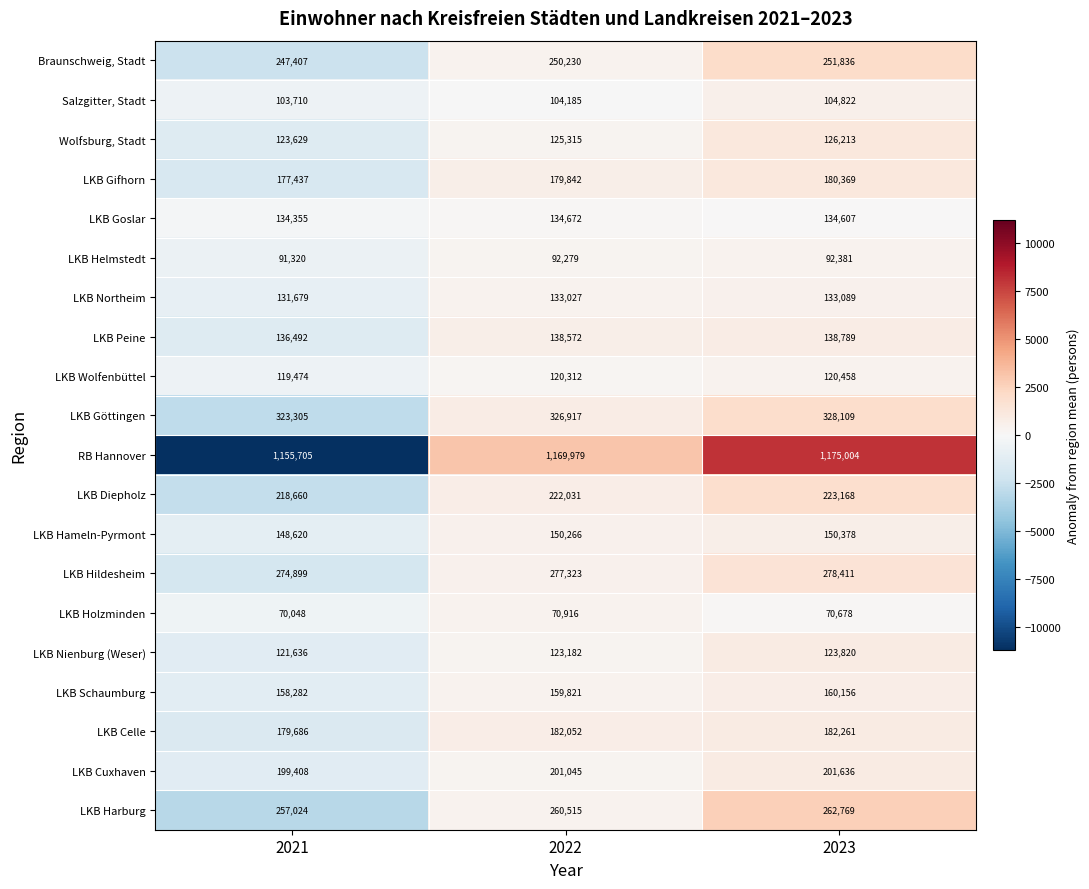

How many LKB Goslar values are between 134355 and 134672?

3